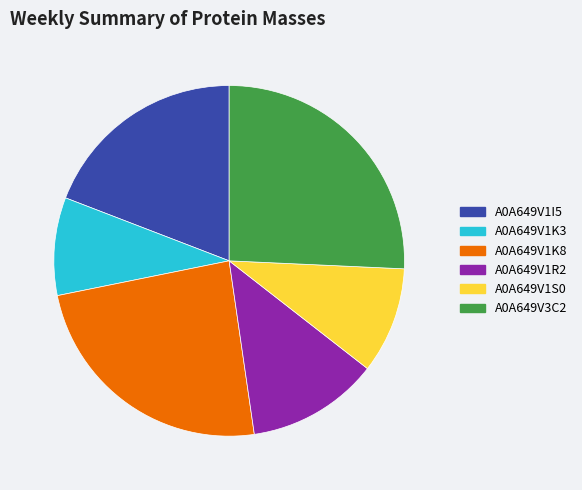

Which slice is the smallest?

A0A649V1K3